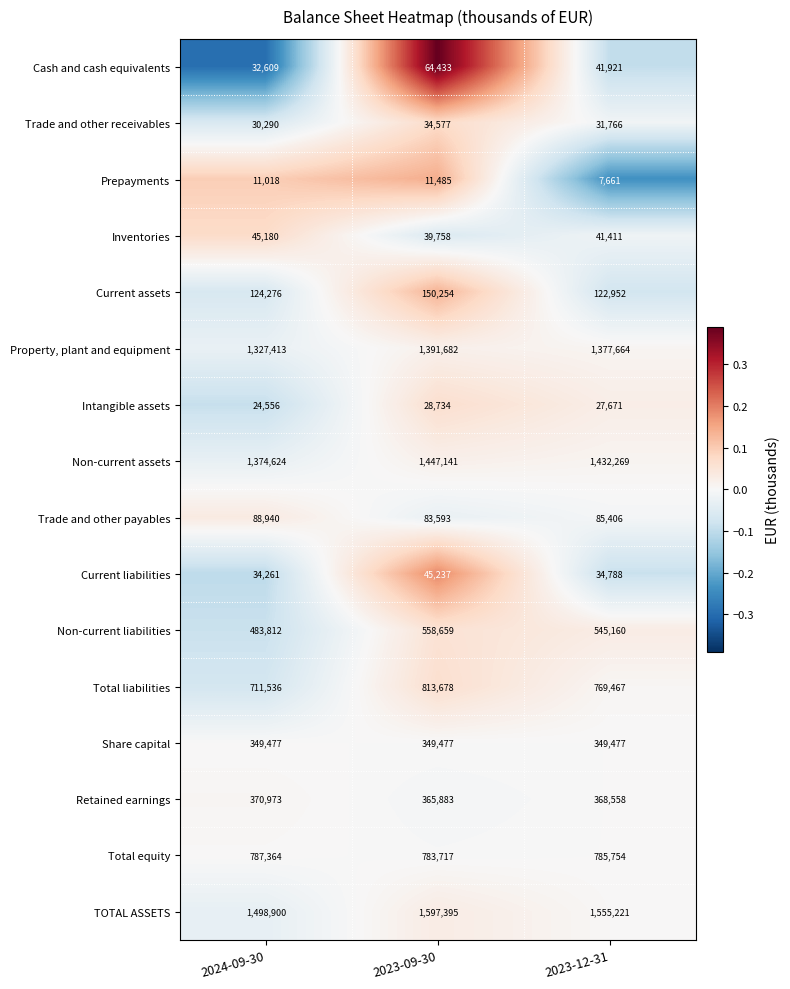

At 2023-12-31, list the series in order from smallest to largest.

Prepayments, Intangible assets, Trade and other receivables, Current liabilities, Inventories, Cash and cash equivalents, Trade and other payables, Current assets, Share capital, Retained earnings, Non-current liabilities, Total liabilities, Total equity, Property, plant and equipment, Non-current assets, TOTAL ASSETS